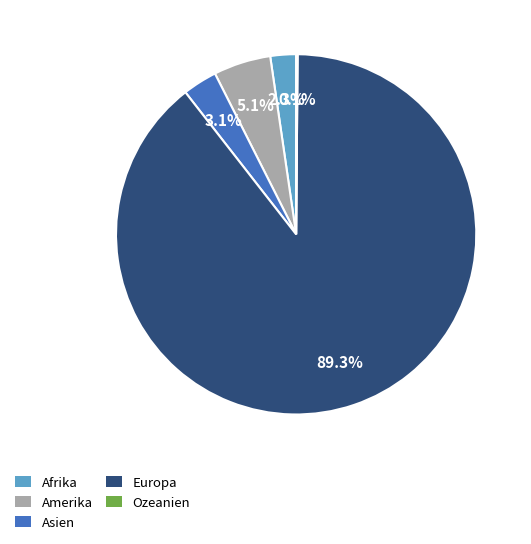

What is the total percentage of Europa and Amerika?

94.5%